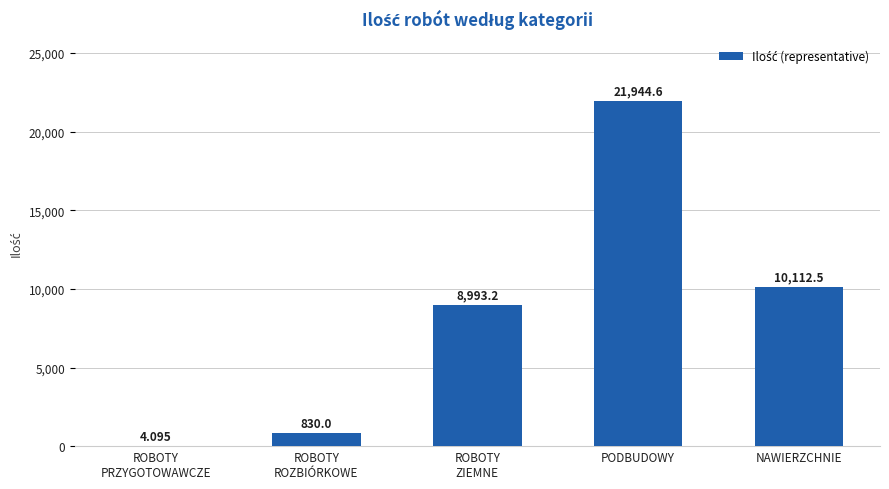

At which label is the value closest to 10974?

NAWIERZCHNIE